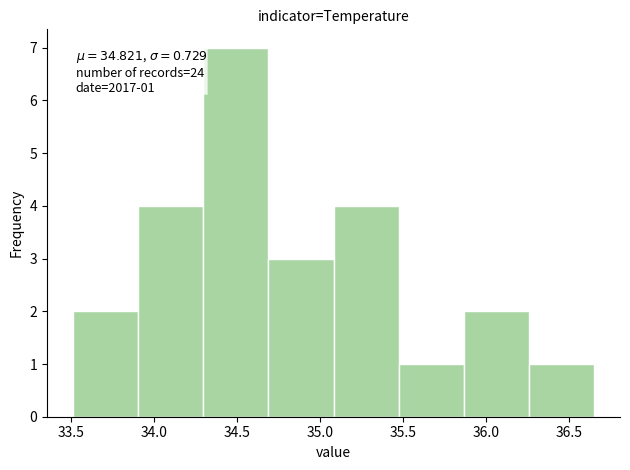

Over which range of the x-axis is the bar tallest?

34.30 to 34.70